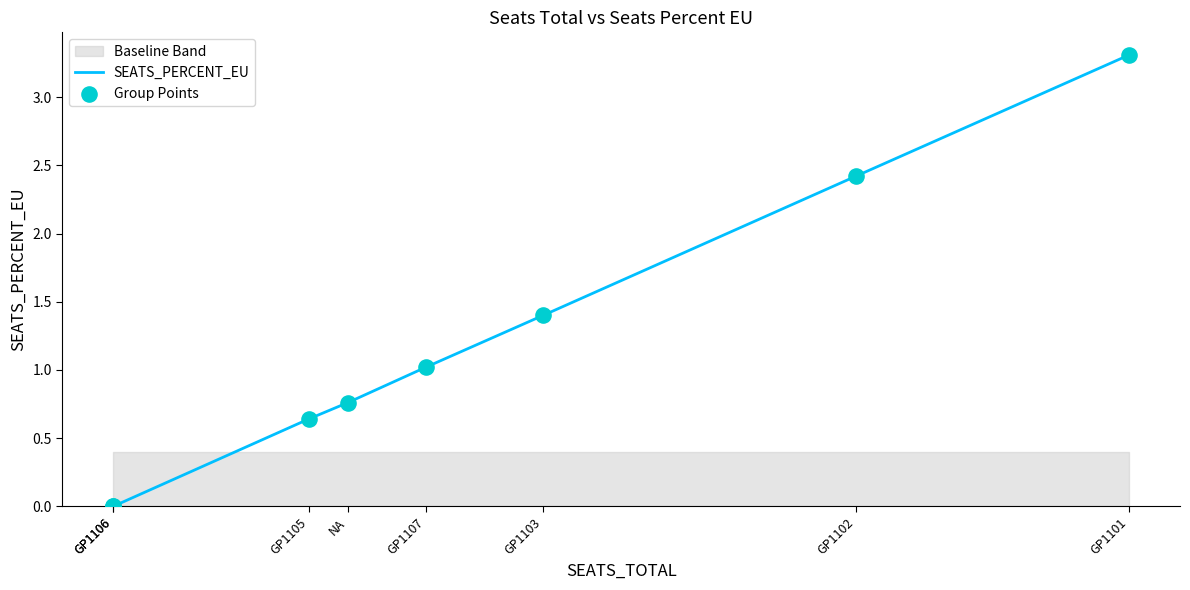

Which series contains the highest Y value?

SEATS_PERCENT_EU